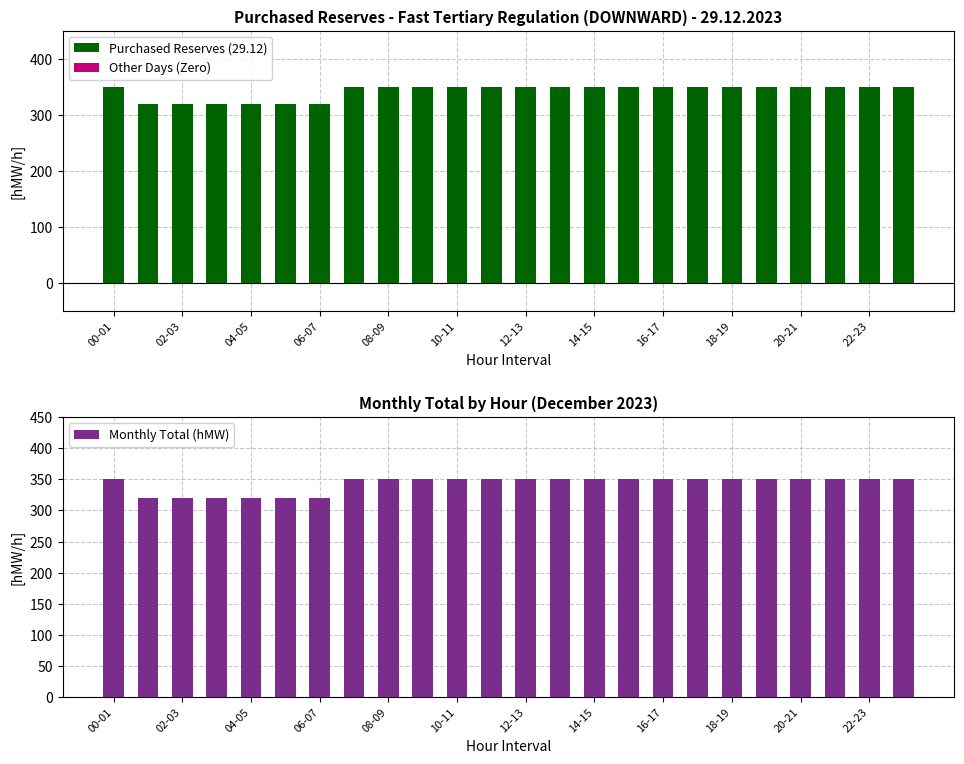

Does the chart contain any negative values?

No